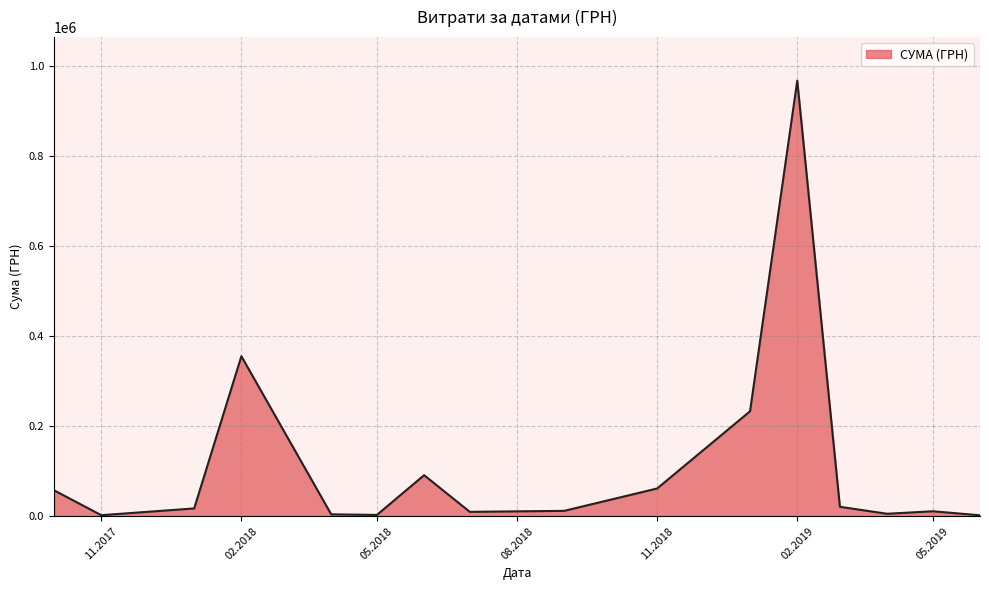

What is the difference between the maximum and minimum values?

965188.2